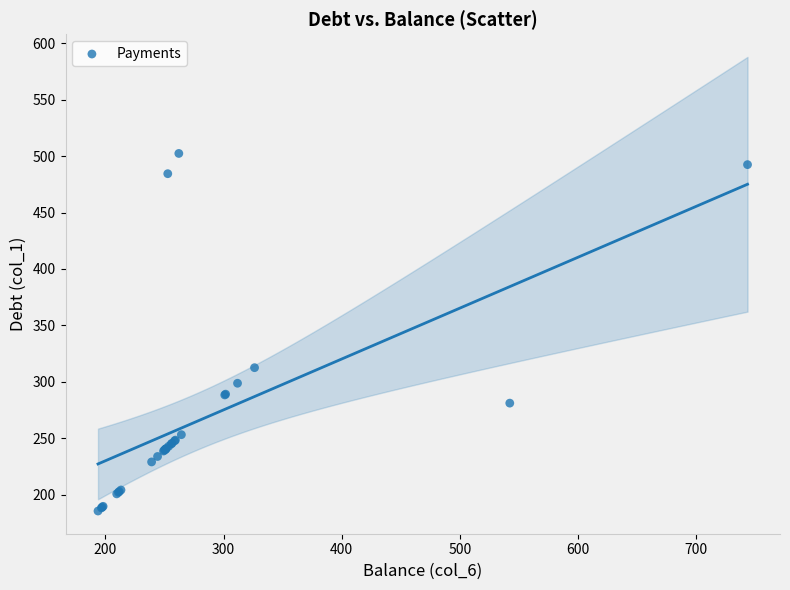

What Y value in the scatter plot is closest to 343?

312.6